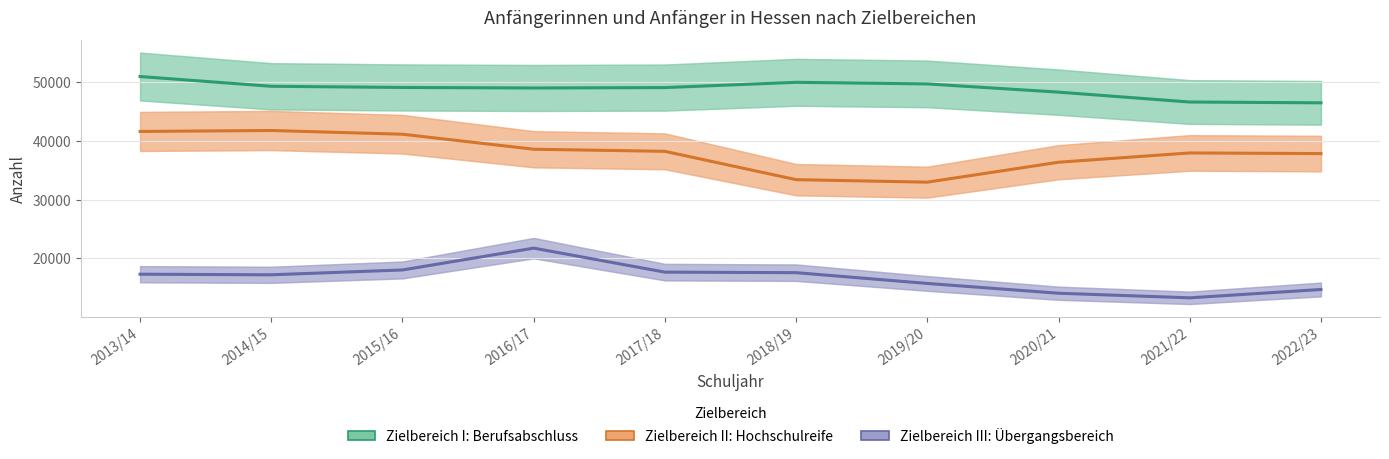

List the labels in order of Zielbereich III: Übergangsbereich value, smallest first.

2021/22, 2020/21, 2022/23, 2019/20, 2014/15, 2013/14, 2018/19, 2017/18, 2015/16, 2016/17